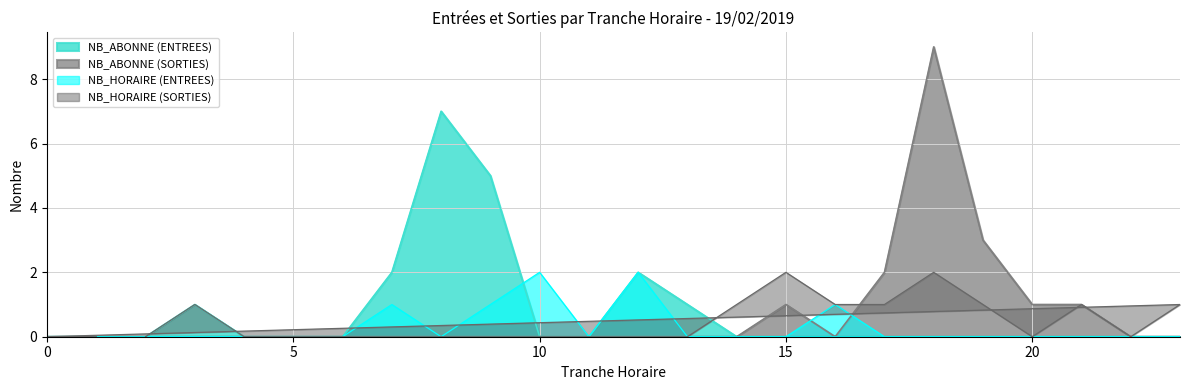

Which series has the largest total across all categories?

SORTIES